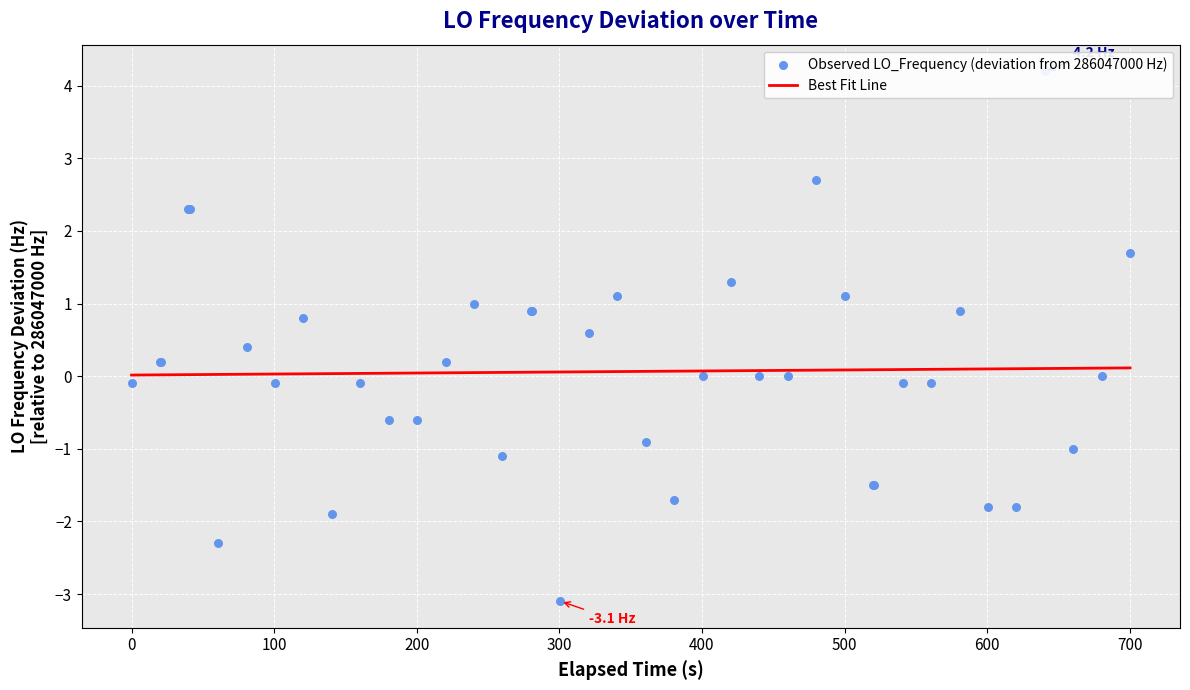

What are all the series names shown in the legend?

Best Fit Line, Observed LO_Frequency (deviation from 286047000 Hz)